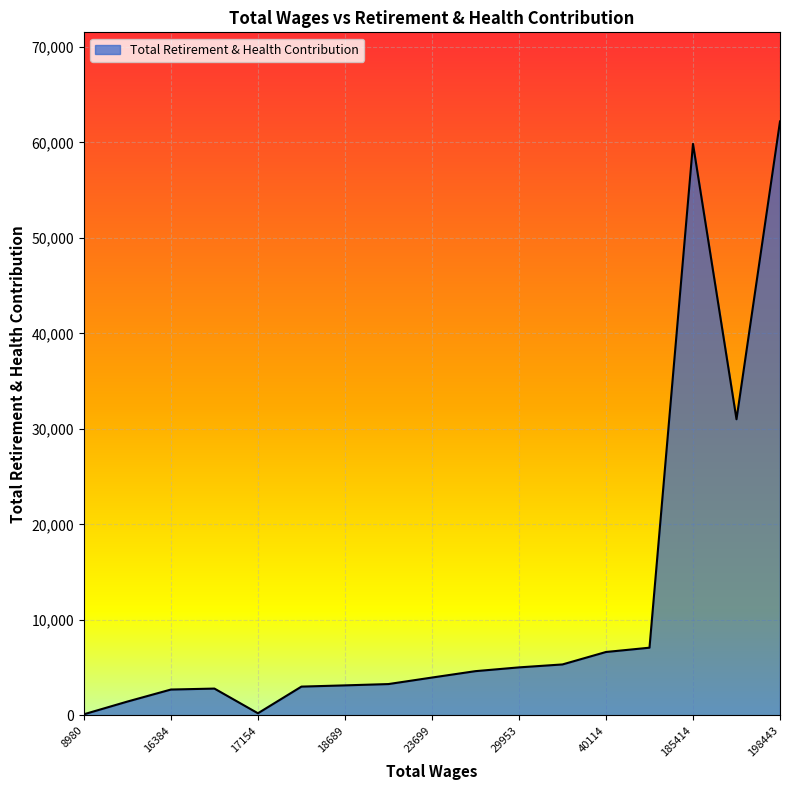

What is the greatest value displayed?

62190